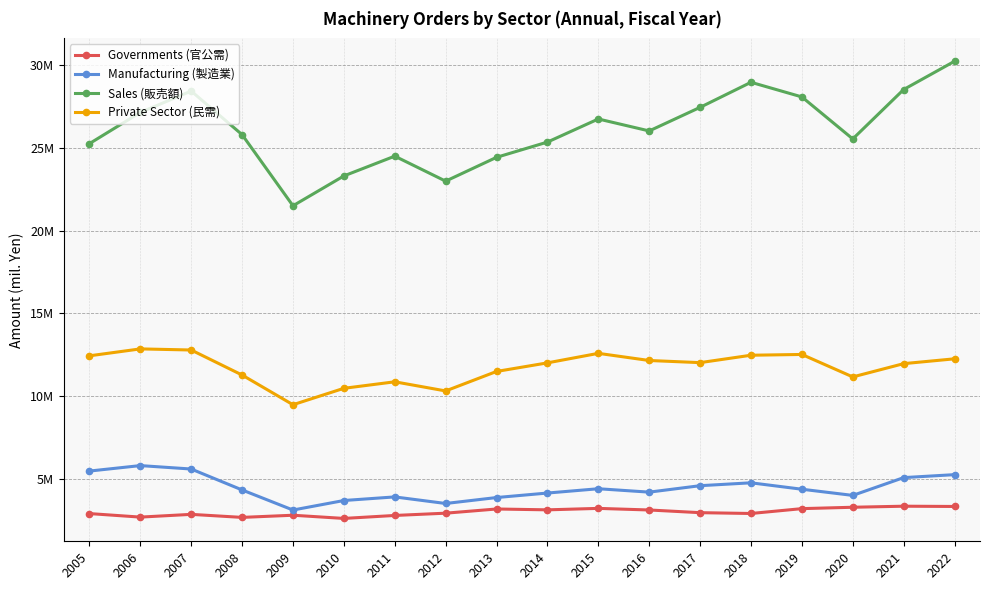

At which category is the sum across all series the highest?

2022